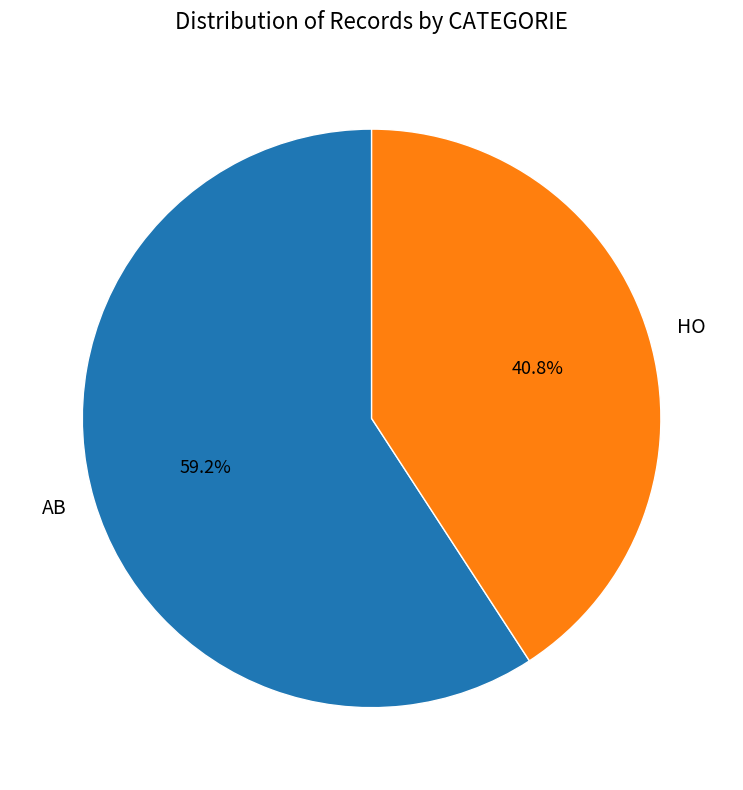

Is it true that HO is 41% of the pie?

True